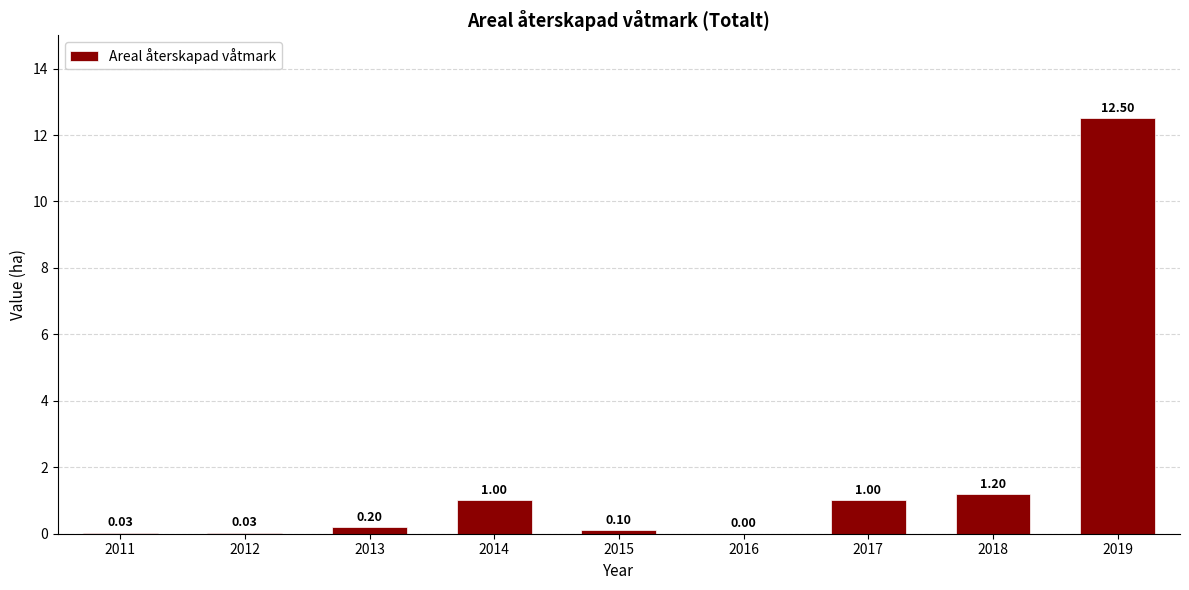

At which label is the value closest to 6?

2018